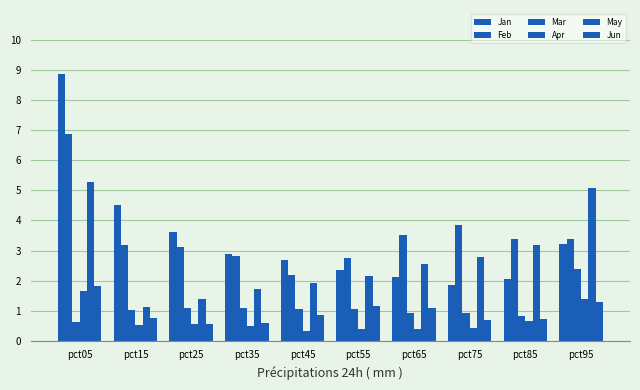

Does the chart contain stacked bars?

No